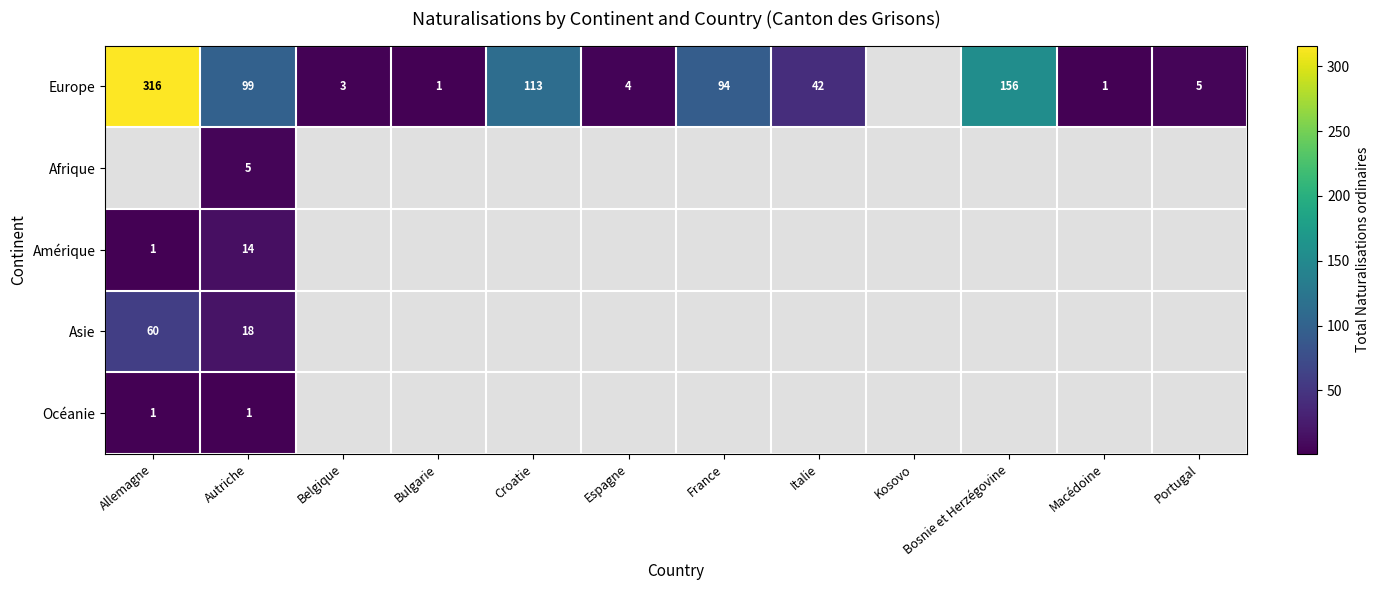

What is the difference between the highest and lowest values at Autriche?

98